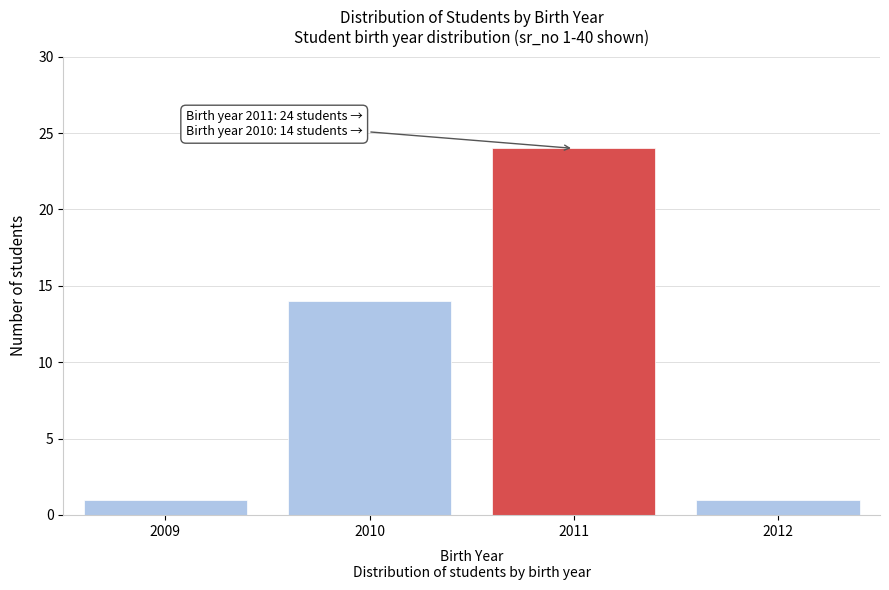

Reading left to right, list all the values displayed in this chart.

1	14	24	1